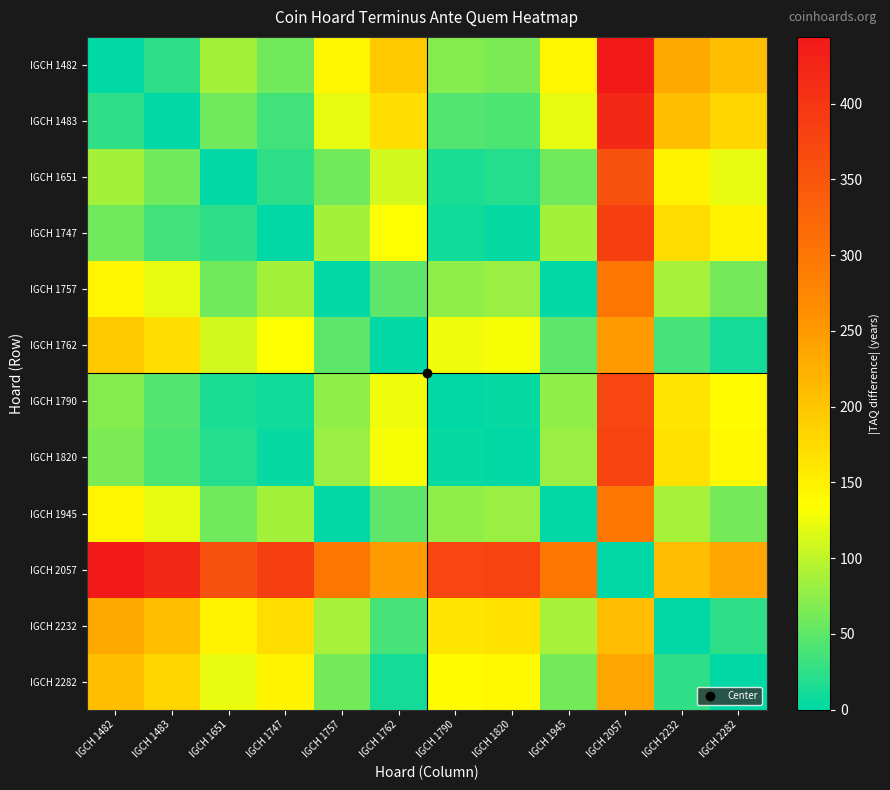

What is the difference between the highest and lowest values at IGCH 1762?

249